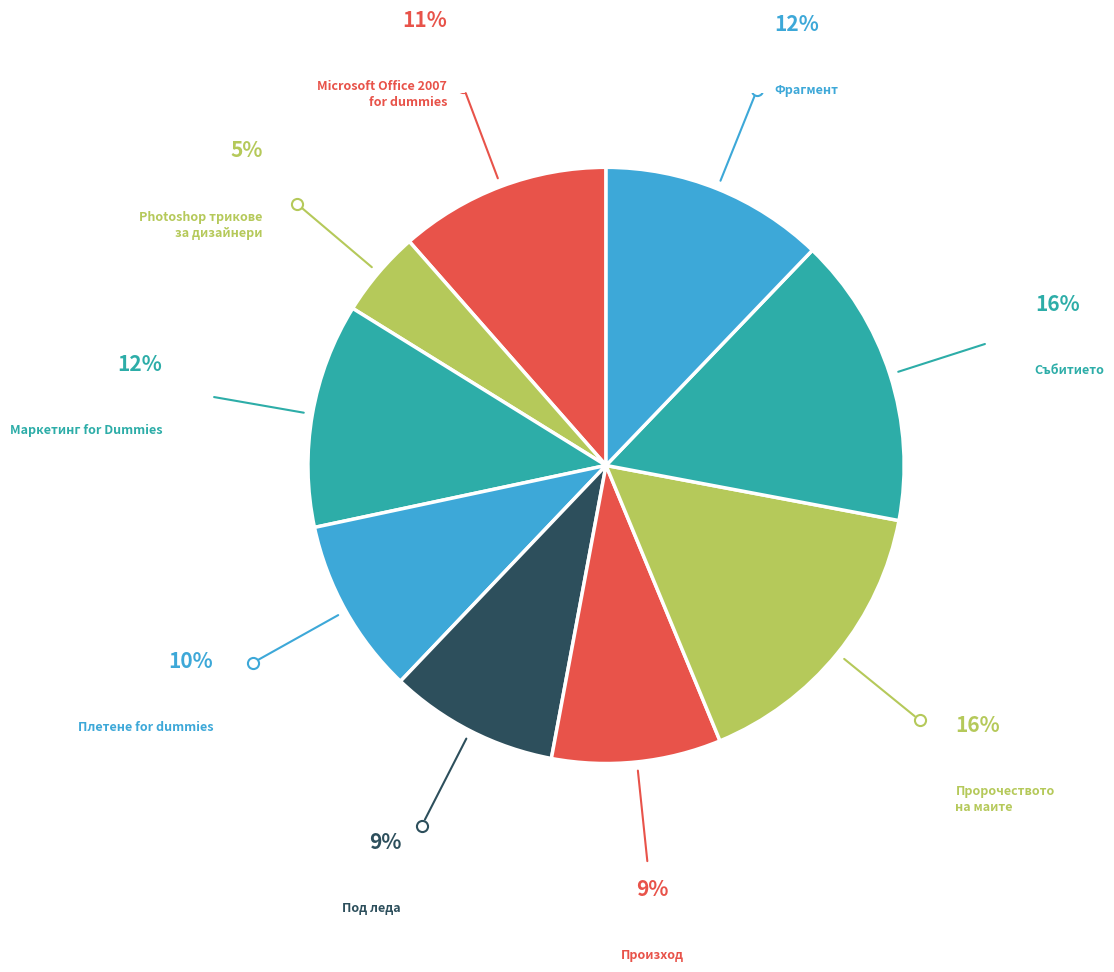

The Събитието slice represents 30% of the pie. True or false?

False